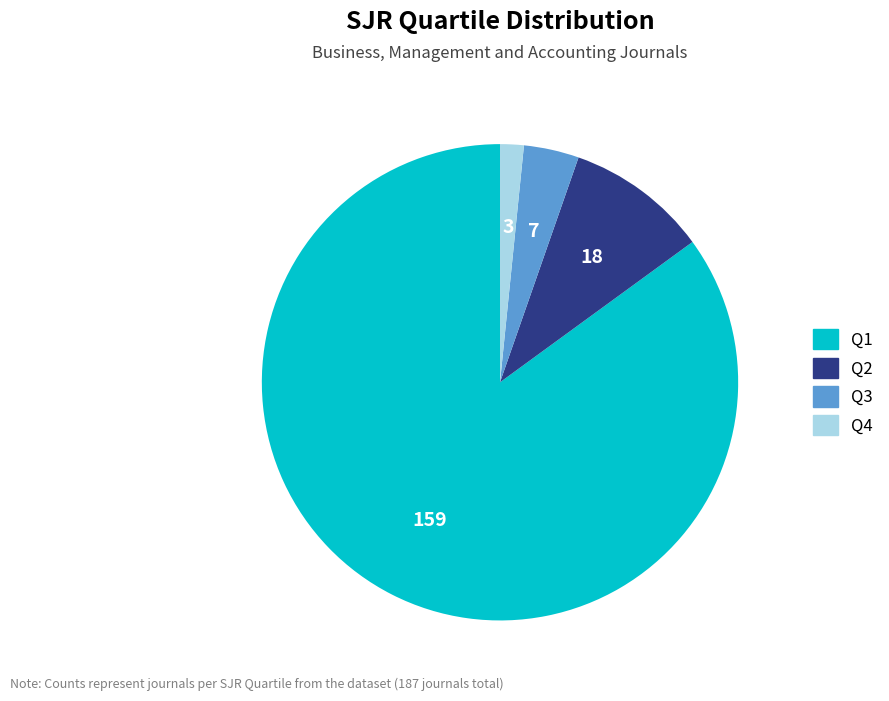

Which slice is the largest?

Q1